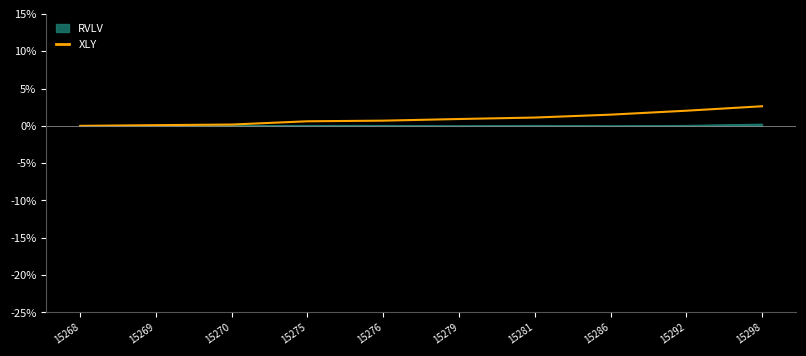

How many lines are shown in the chart?

1